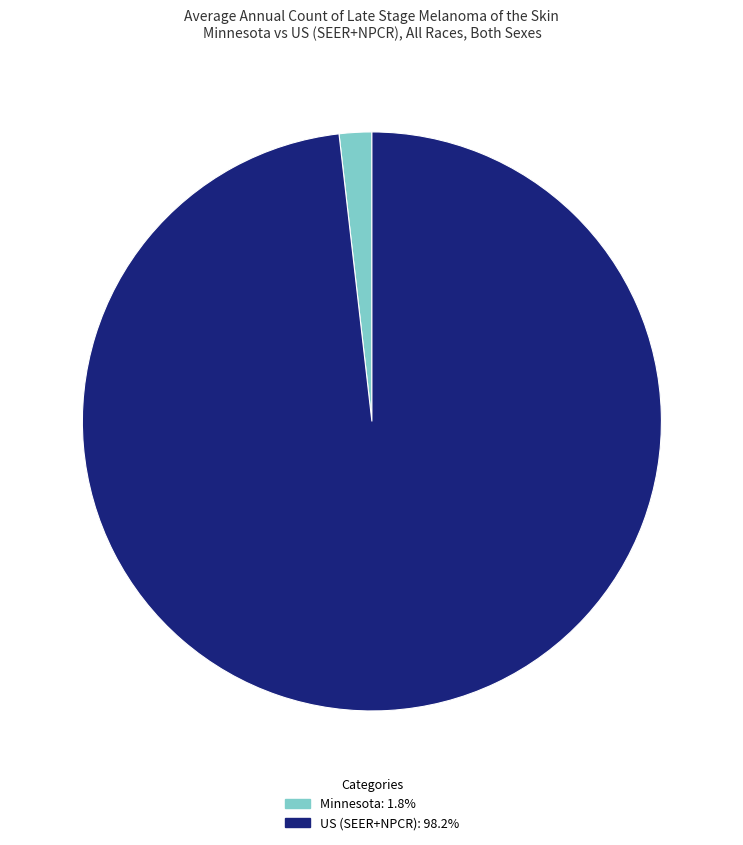

What is the ratio of the value at US (SEER+NPCR): 98.2% to the value at Minnesota: 1.8%?

54.2